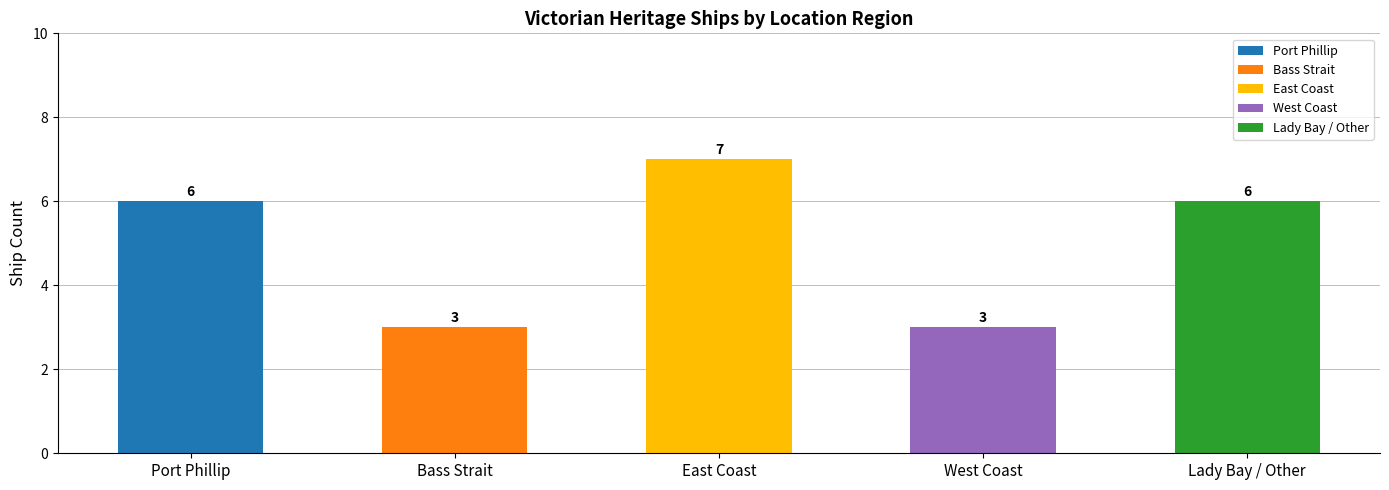

Is it true that the value at East Coast is 7?

True